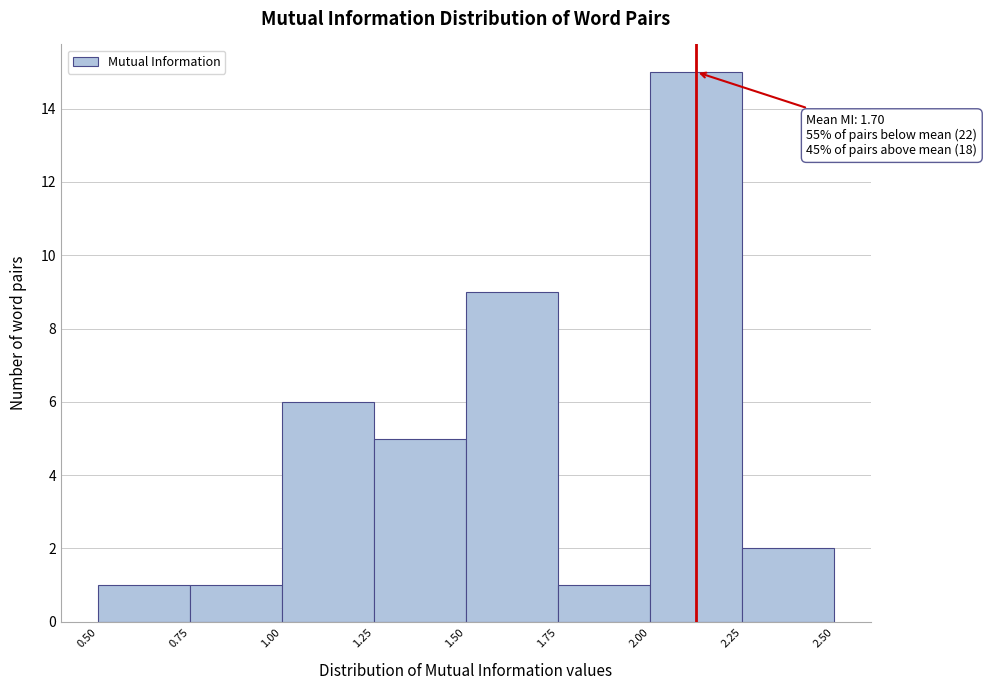

Over which range of the x-axis is the bar tallest?

2.00 to 2.25